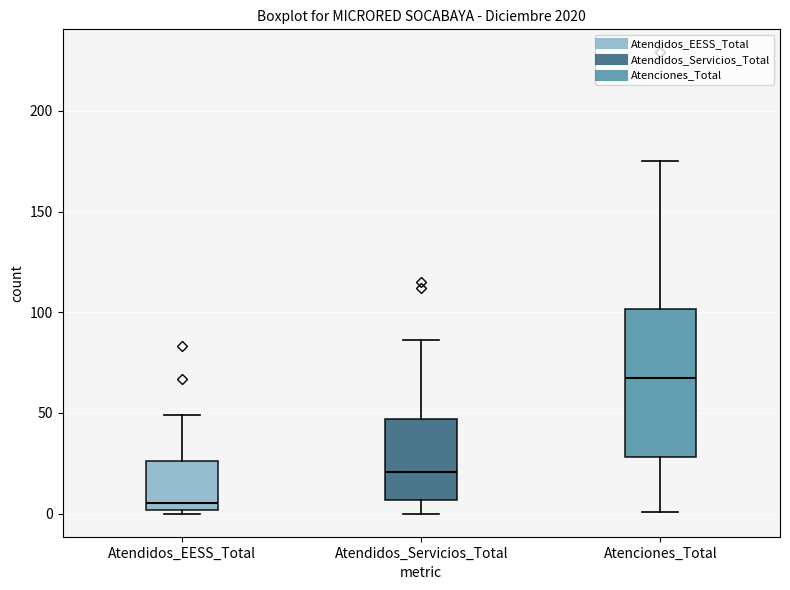

Reading left to right, transcribe this box plot: for each box, give where its median line is, the range the box spans, and where its two whiskers end, as read against the y-axis. The values are not printed on the chart, so give them approximately, as read against the axis.

Atendidos_EESS_Total: median 5, box 0 to 25, whiskers 0 (just below the box's lower edge) to 50
Atendidos_Servicios_Total: median 20, box 5 to 45, whiskers 0 to 85
Atenciones_Total: median 70, box 30 to 100, whiskers 0 to 175